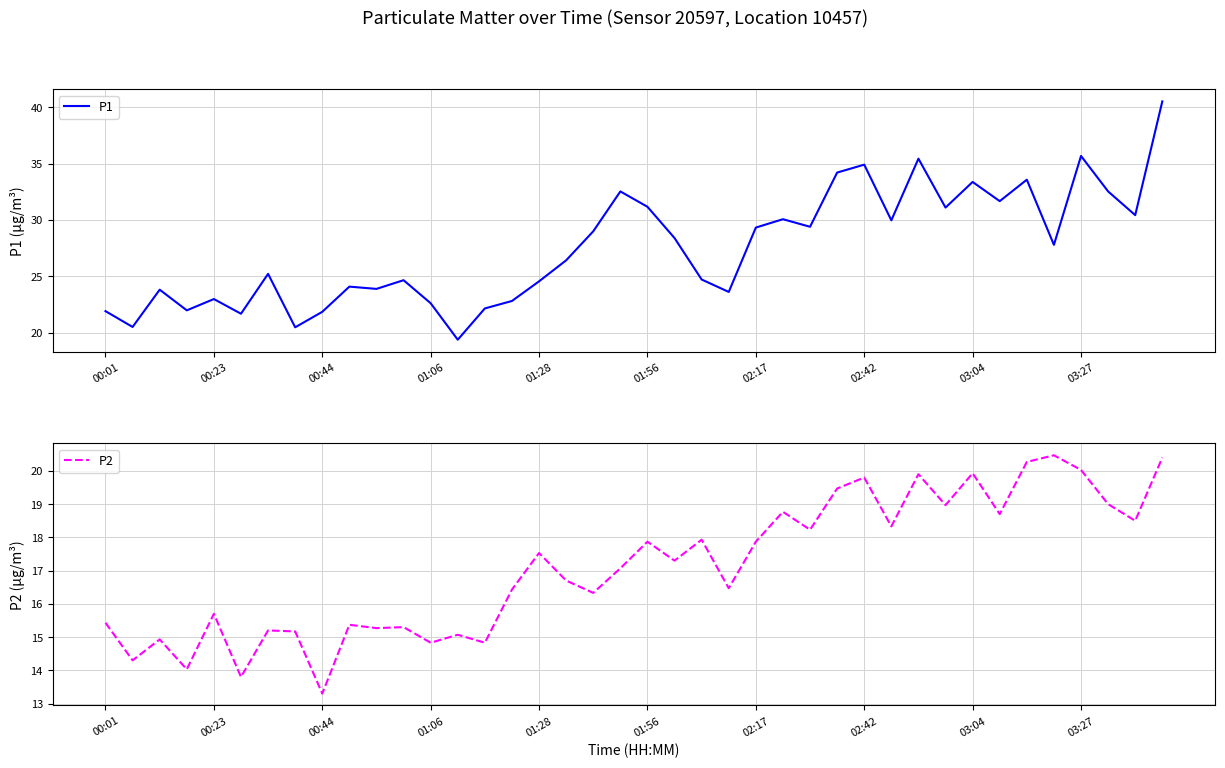

What is the label of the 23rd point from the right?

17